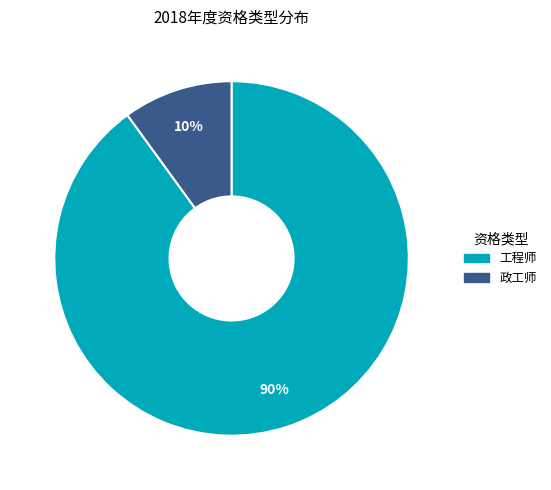

Which slice is the smallest?

政工师